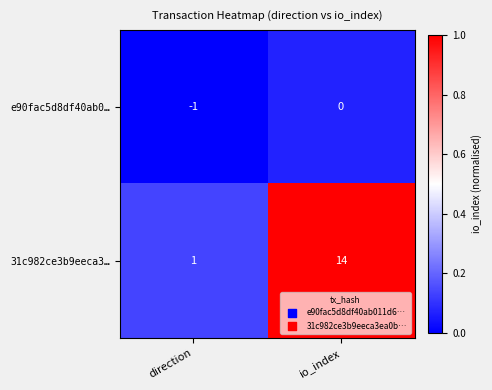

Which category has the lowest value across all series?

direction